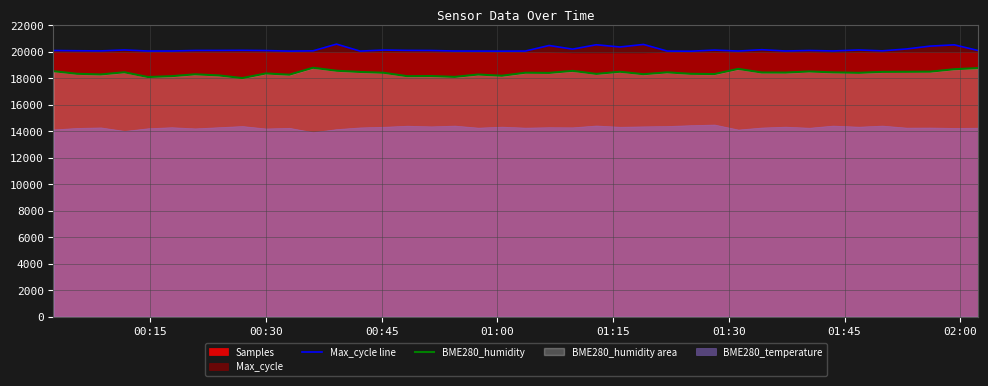

True or false: Max_cycle line and BME280_humidity intersect in this chart.

False